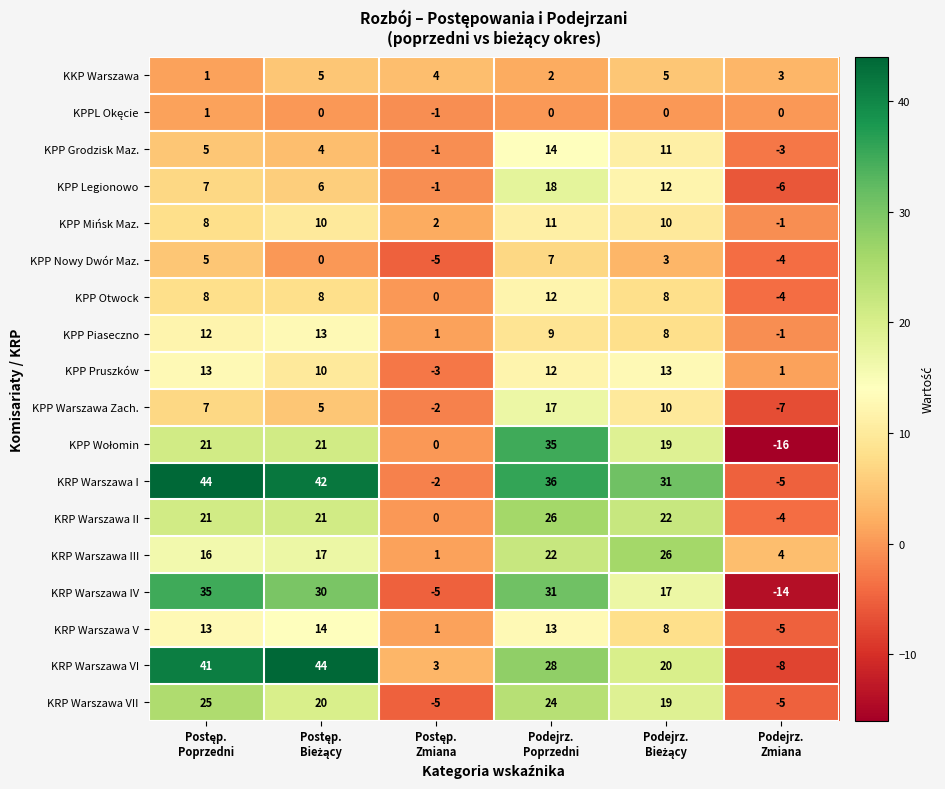

What is the minimum value shown in the chart?

-16